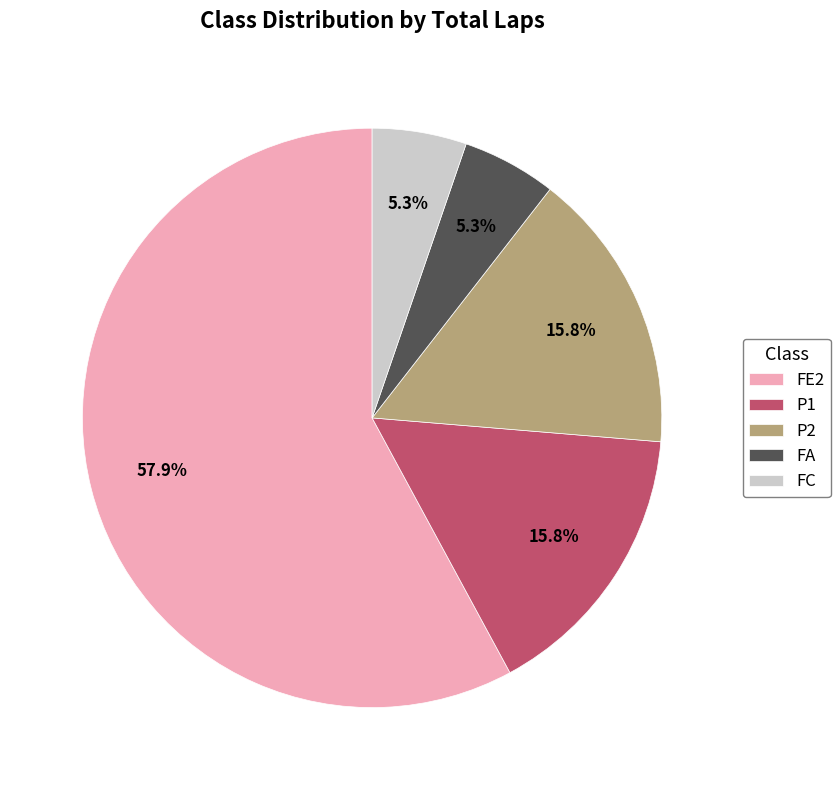

Approximately how many times larger is the value at P2 compared to FC?

3.0